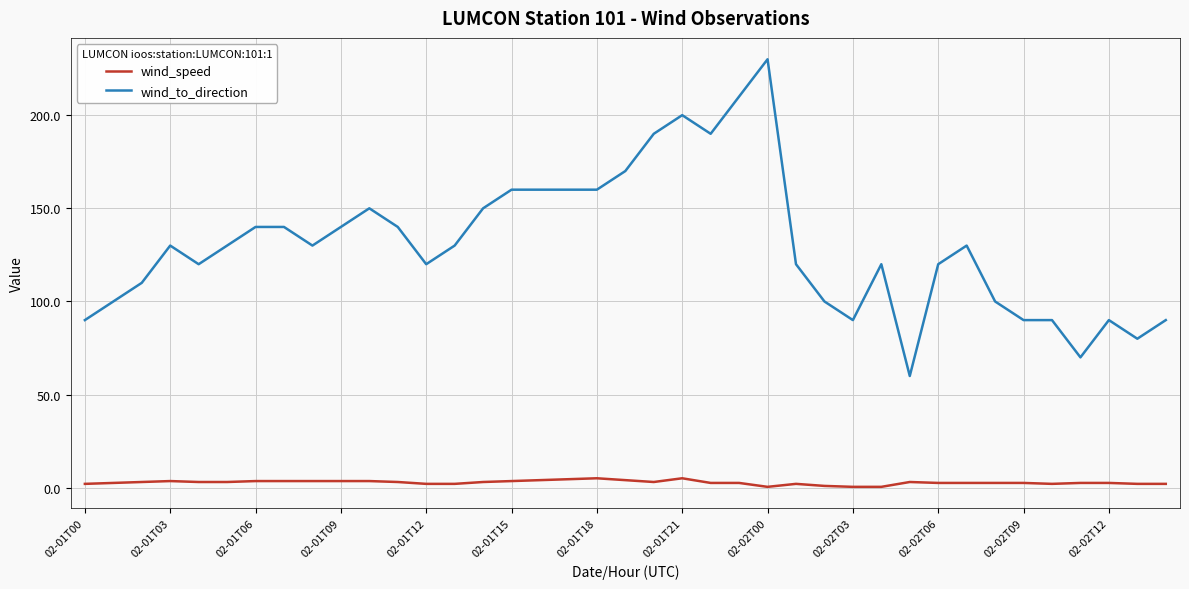

What is the difference between the maximum and minimum values in the wind_to_direction series?

170.0